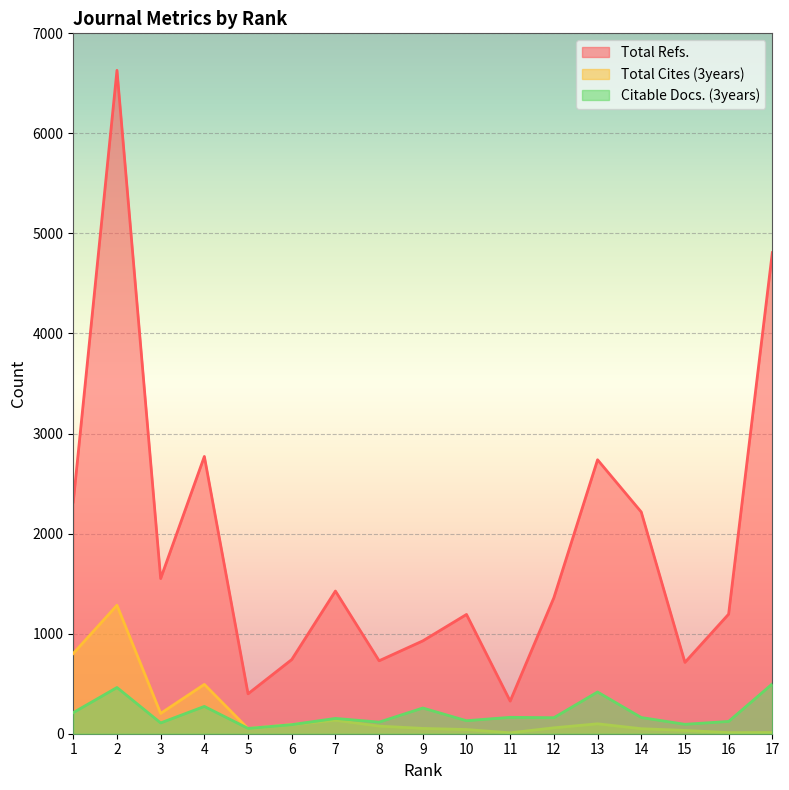

What is the lowest value of the Total Cites (3years) series?

9